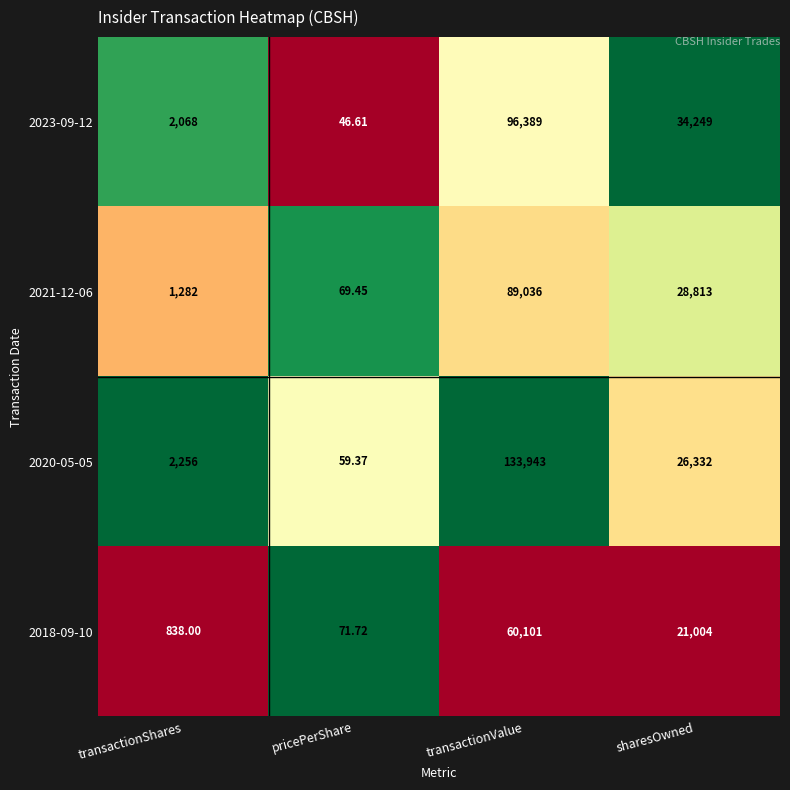

Is the value of 2021-12-06 at transactionValue greater than the value of 2020-05-05 at transactionValue?

No